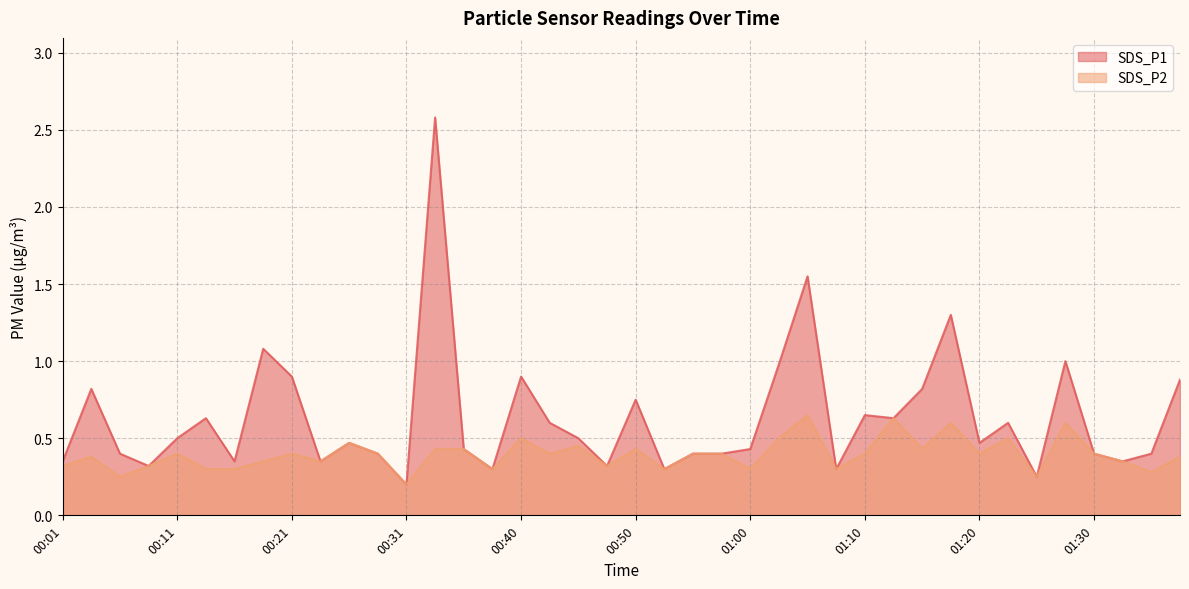

What are all the series names shown in the legend?

SDS_P1, SDS_P2